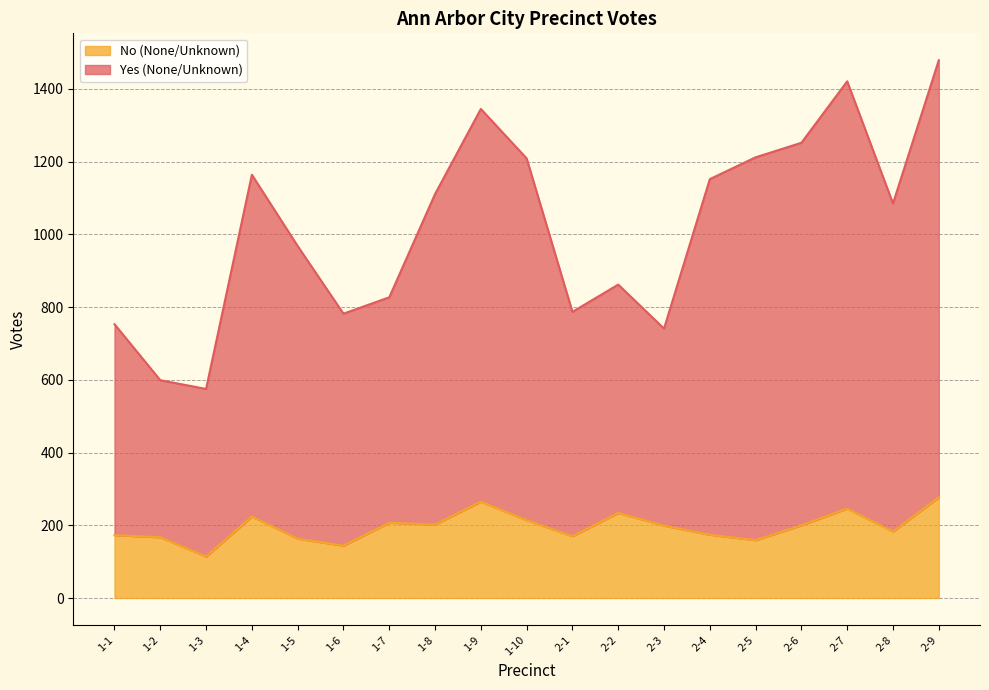

What is the approximate value of No (None/Unknown) at 1-9, to the nearest 5?

265